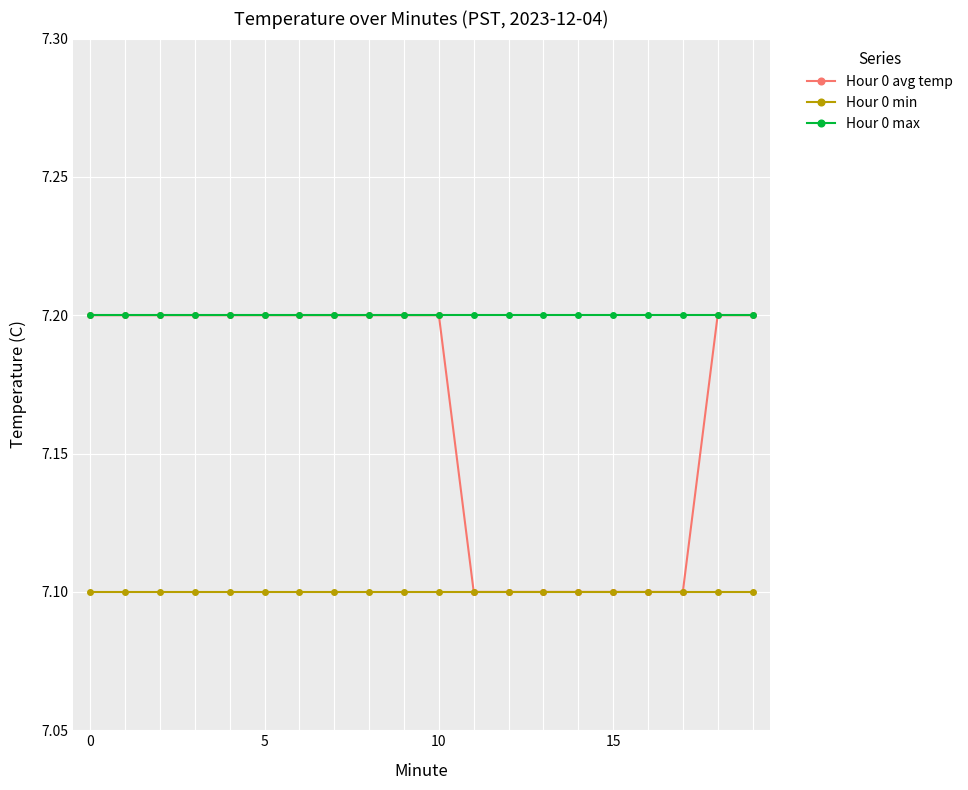

What is the maximum value shown in the chart?

7.2